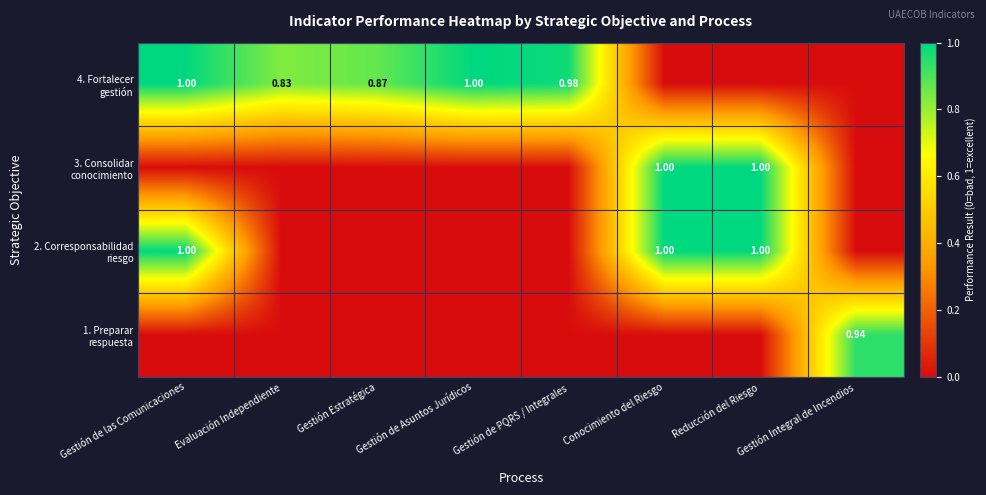

What is the spread (max minus min) of values at Evaluación Independiente?

0.8